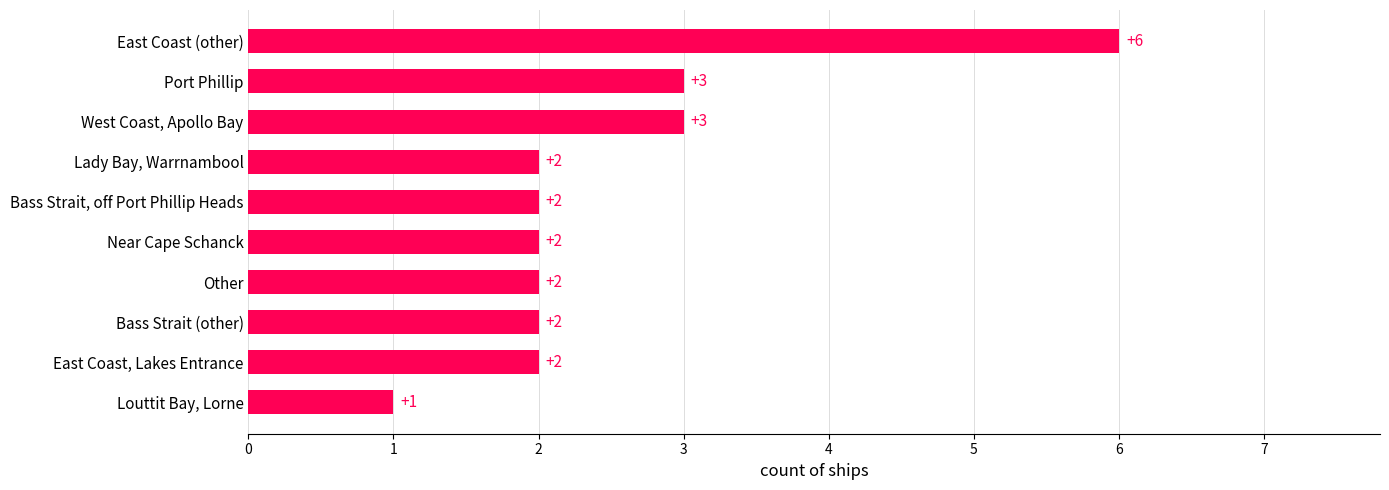

What is the greatest value displayed?

6